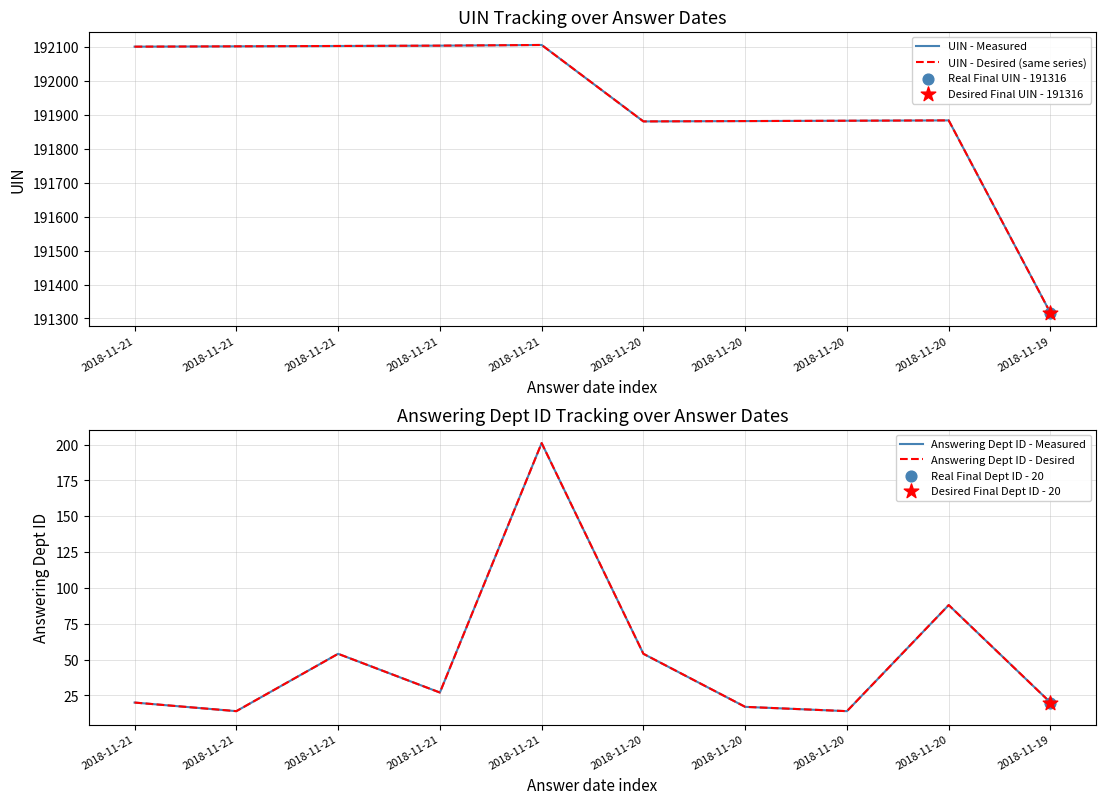

What are all the series names shown in the legend?

UIN - Measured, UIN - Desired (same series), Answering Dept ID - Measured, Answering Dept ID - Desired